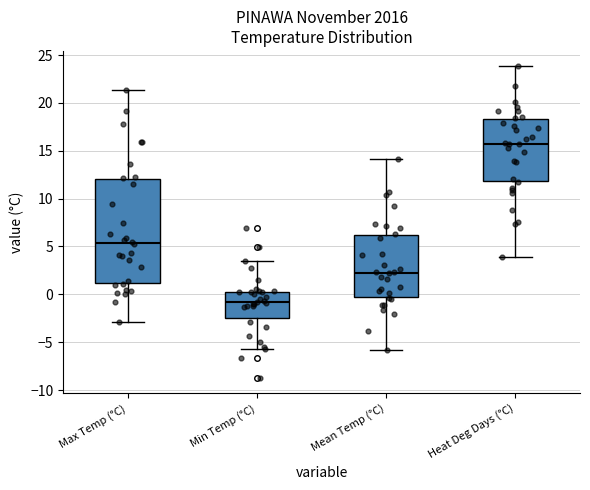

Reading left to right, read every box against the y-axis: the position of its median line, the range the box covers, and the ends of its whiskers. The values are not printed on the chart, so give them approximately, as read against the axis.

Max Temp (°C): median 5.5, box 1.0 to 12.0, whiskers -3.0 to 21.5
Min Temp (°C): median -0.5, box -2.5 to 0.5, whiskers -5.5 to 3.5
Mean Temp (°C): median 2.5, box -0.5 to 6.0, whiskers -6.0 to 14.0
Heat Deg Days (°C): median 16.0, box 12.0 to 18.5, whiskers 4.0 to 24.0